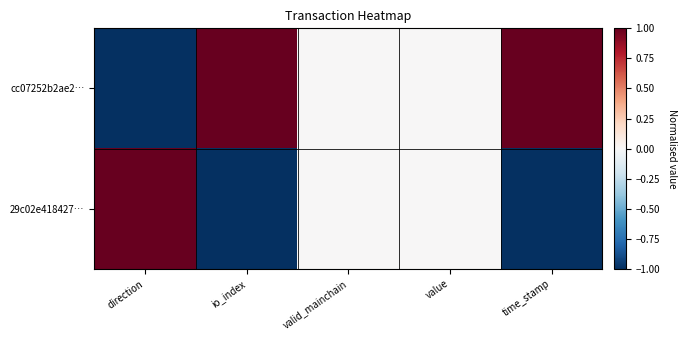

Which category has the highest value across all series?

io_index